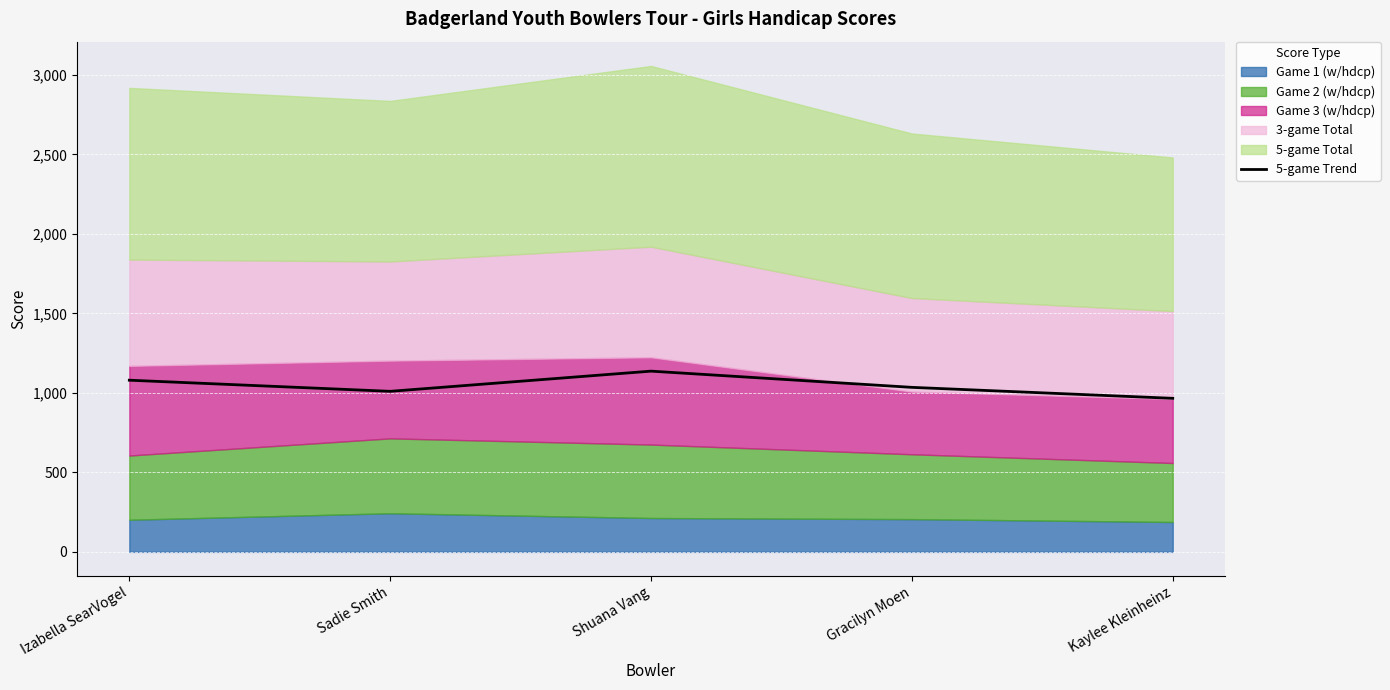

What is the sum of all values?

5228